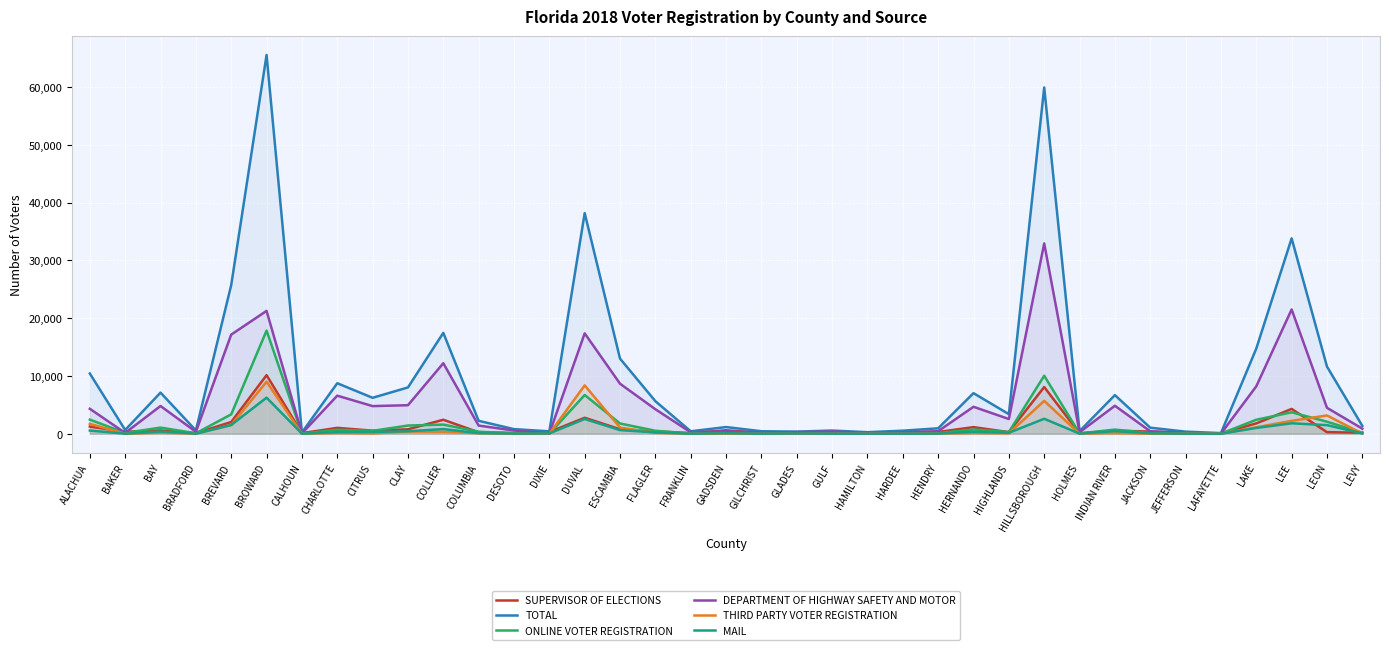

What is the difference between the maximum and minimum values in the MAIL series?

6239